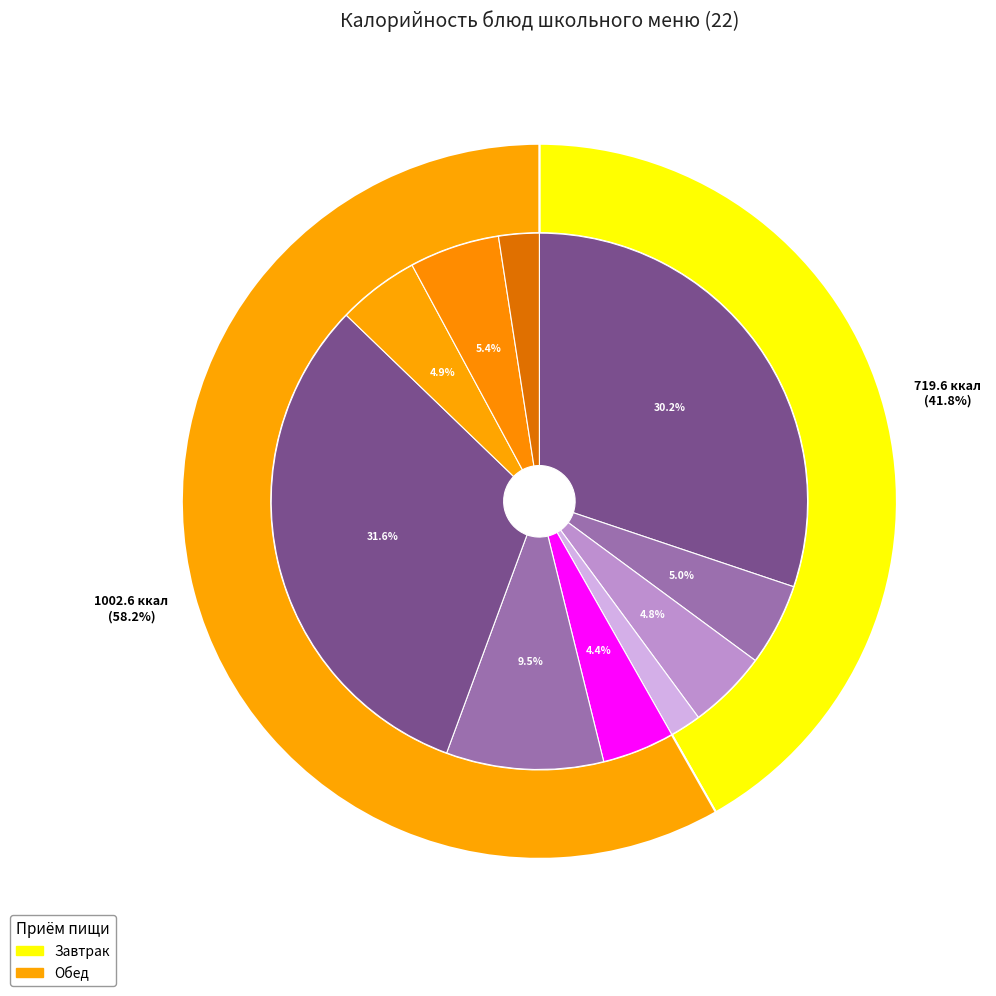

Approximately how many times larger is the value at Обед compared to Завтрак?

1.4